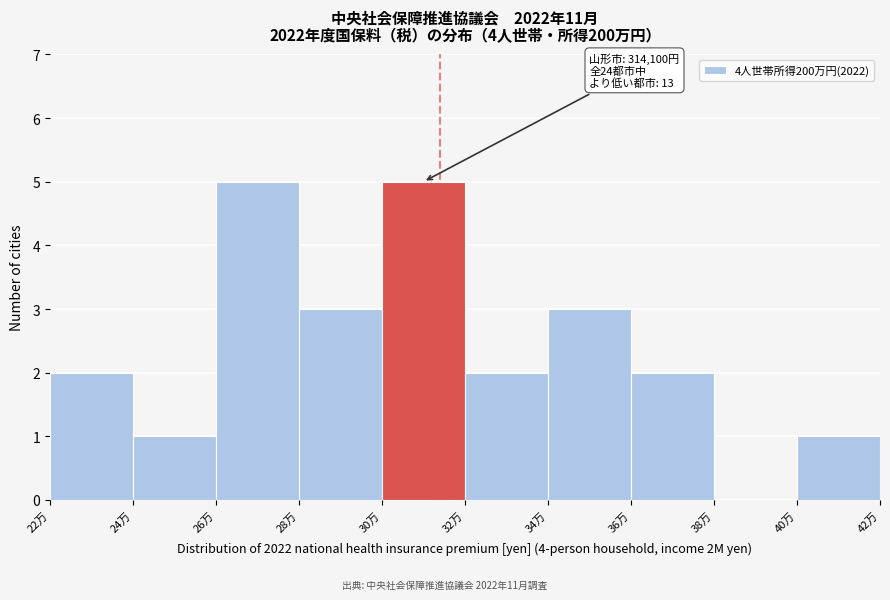

Reading right to left, what are all the values shown in this chart?

40万=1	38万=0	36万=2	34万=3	32万=2	30万=5	28万=3	26万=5	24万=1	22万=2